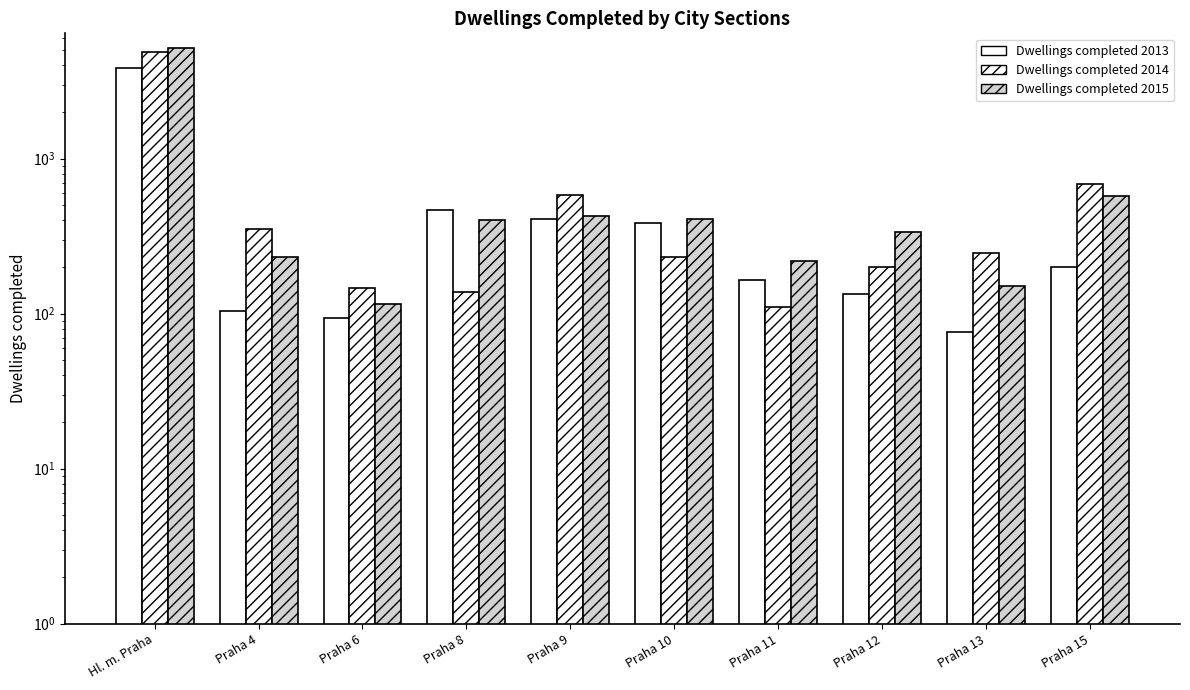

What is the label of the 1st bar from the right?

Praha 15